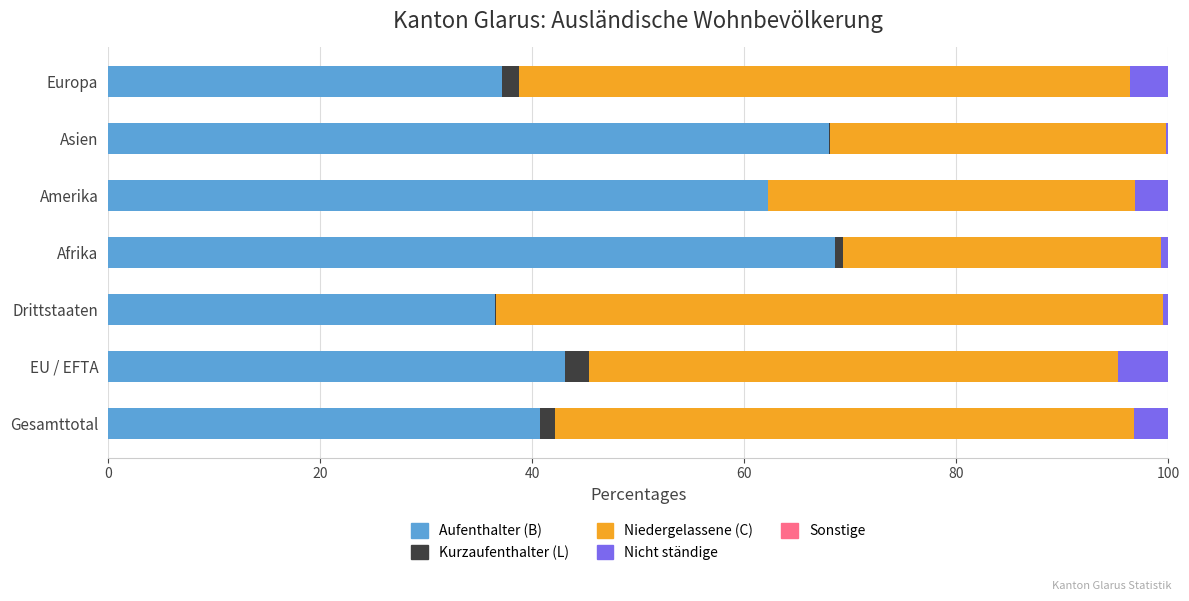

What is the sum of all Aufenthalter (B) values?

356.3